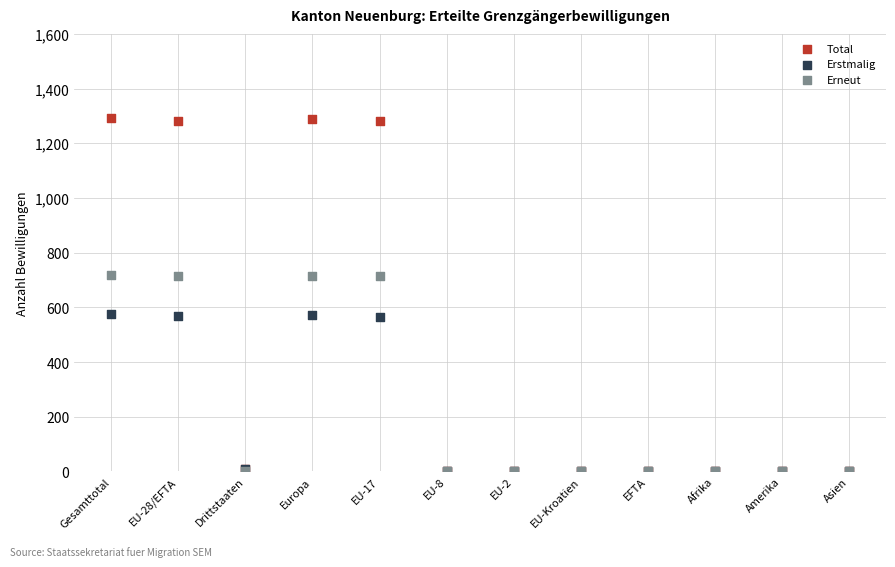

What are all the series names shown in the legend?

Total, Erstmalig, Erneut